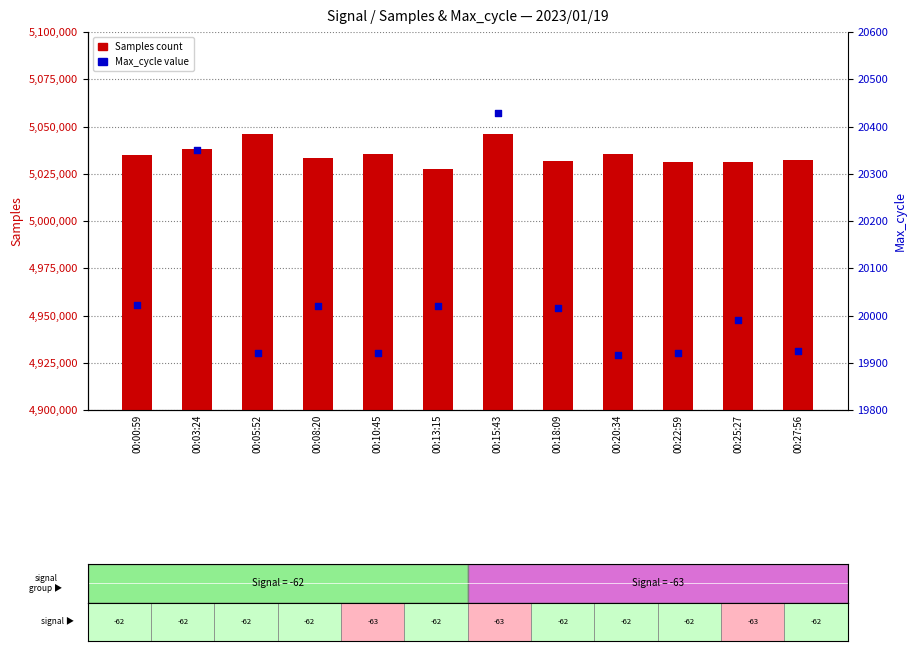

Which series contains the lowest Y value?

Max_cycle